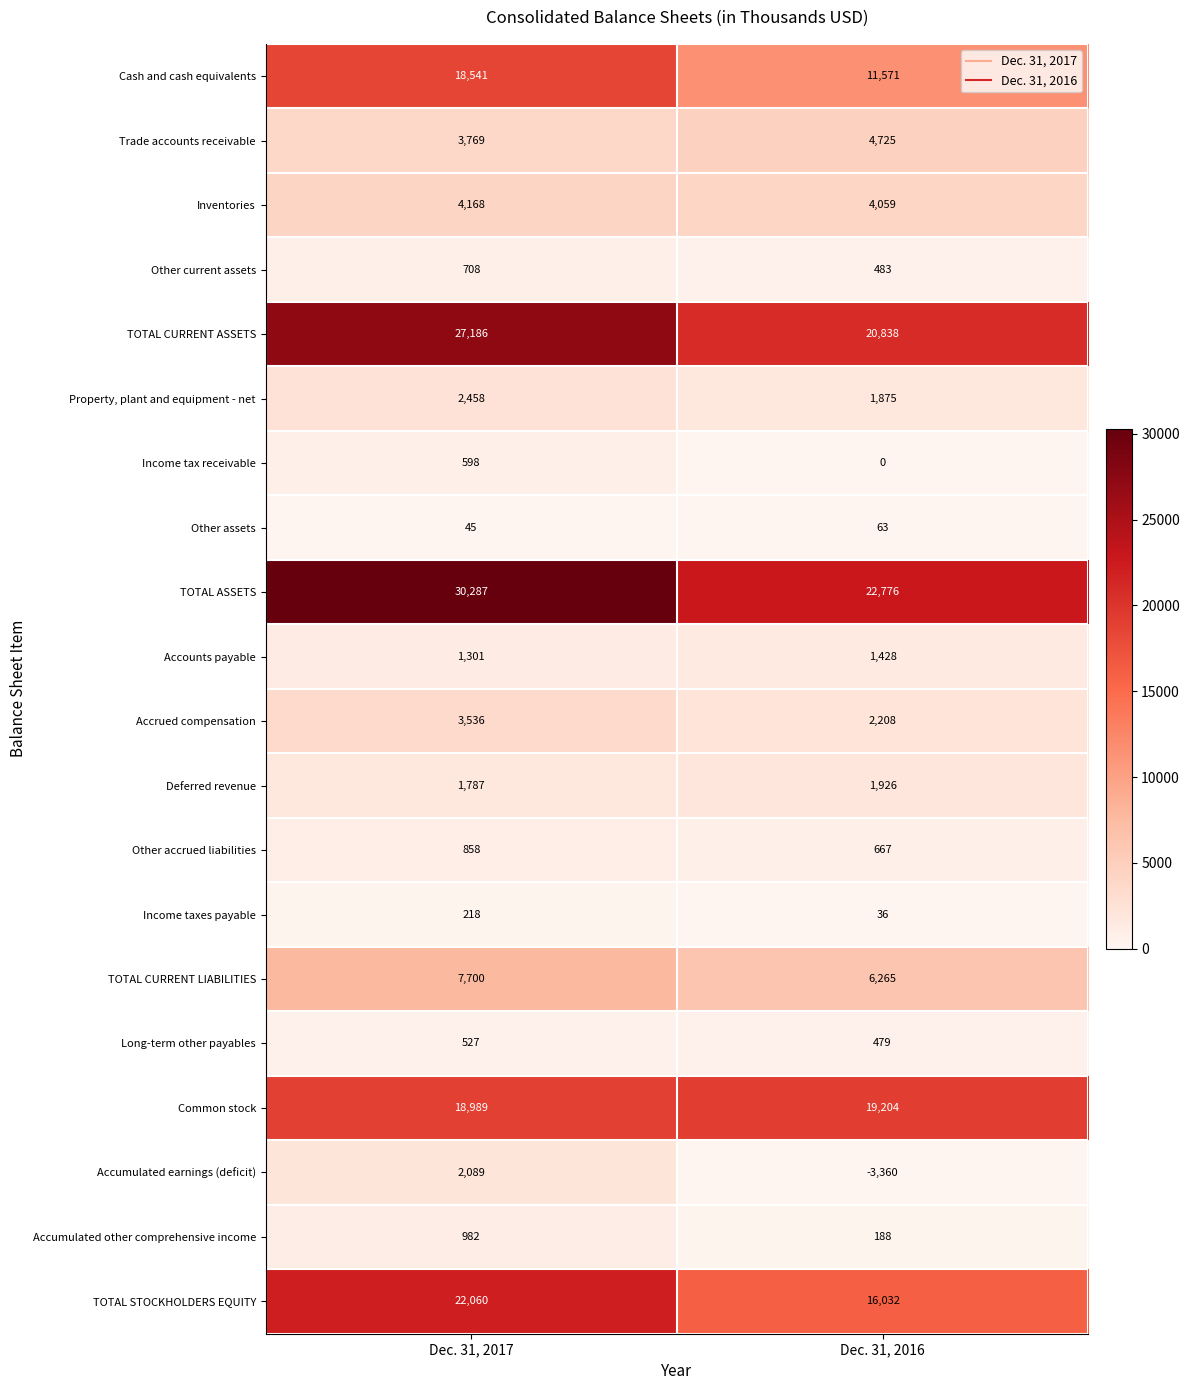

Count the number of categories in the chart.

2